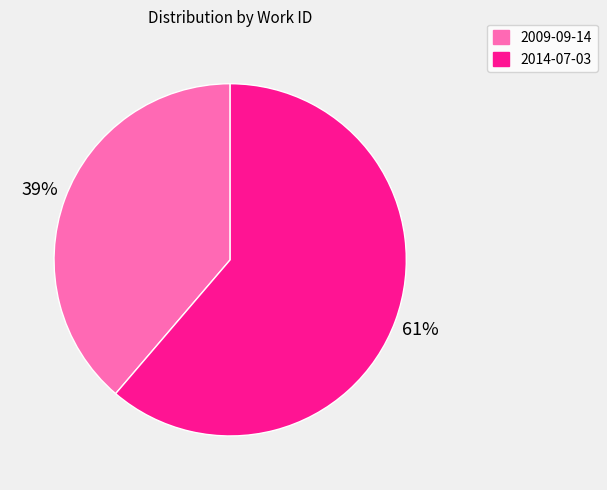

What percentage is the 2014-07-03 slice, to the nearest percent?

61%